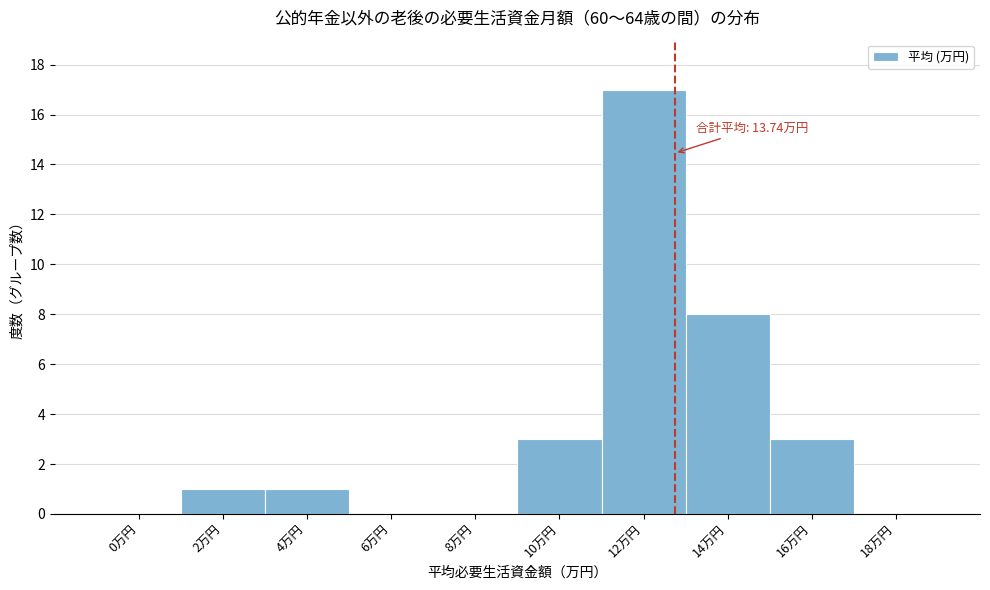

Reading left to right, list all the values displayed in this chart.

0万円=0	2万円=1	4万円=1	6万円=0	8万円=0	10万円=3	12万円=17	14万円=8	16万円=3	18万円=0